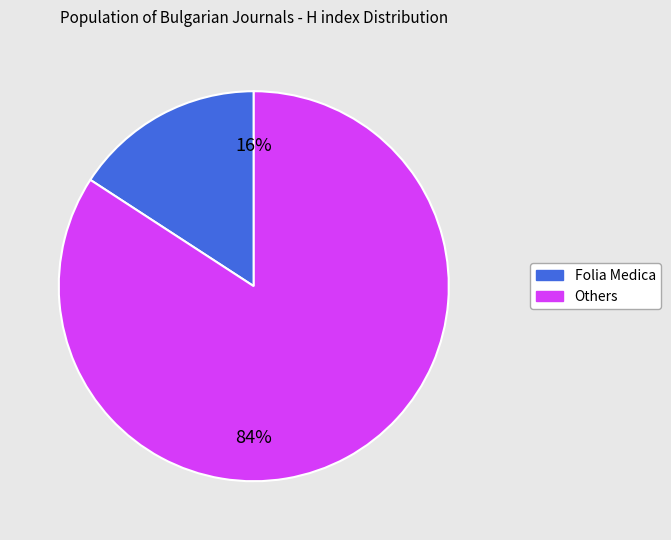

To the nearest percent, what is the average slice percentage?

50%